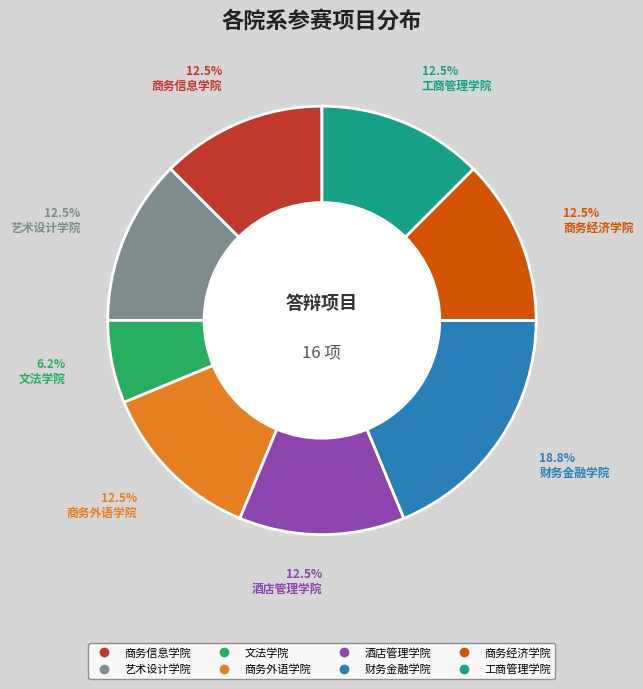

Do 商务信息学院 and 财务金融学院 together represent more than half of the pie?

No